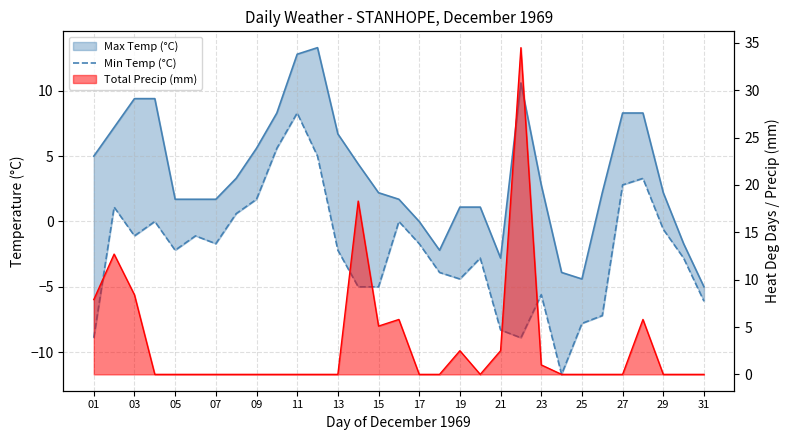

What is the difference between the maximum and minimum values?

20.0